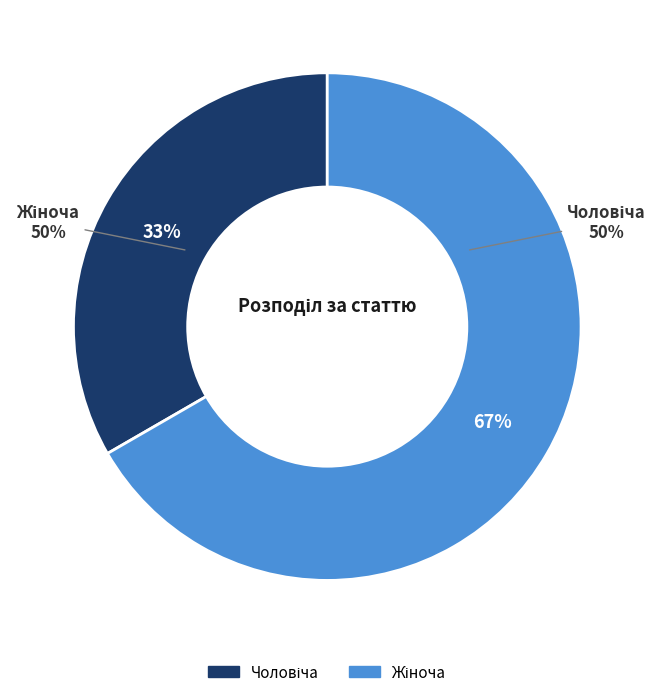

What is the largest slice in the pie chart?

Жіноча